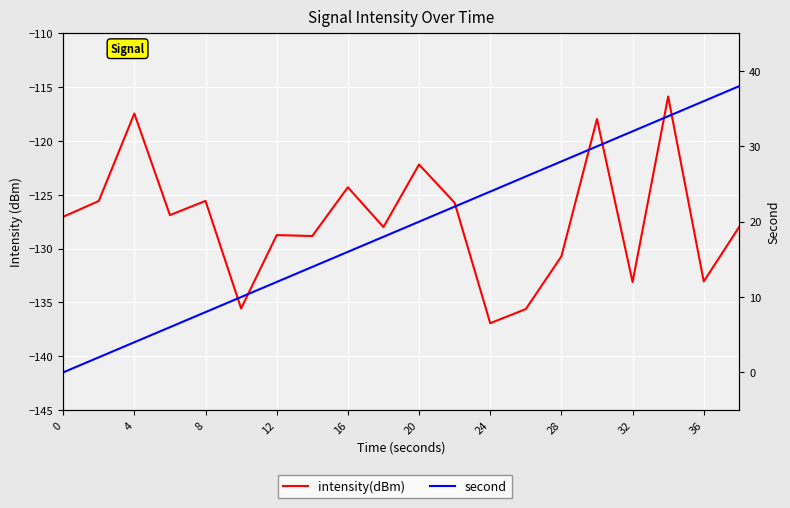

In intensity(dBm), how many points are lower than both neighbors (excluding endpoints)?

7